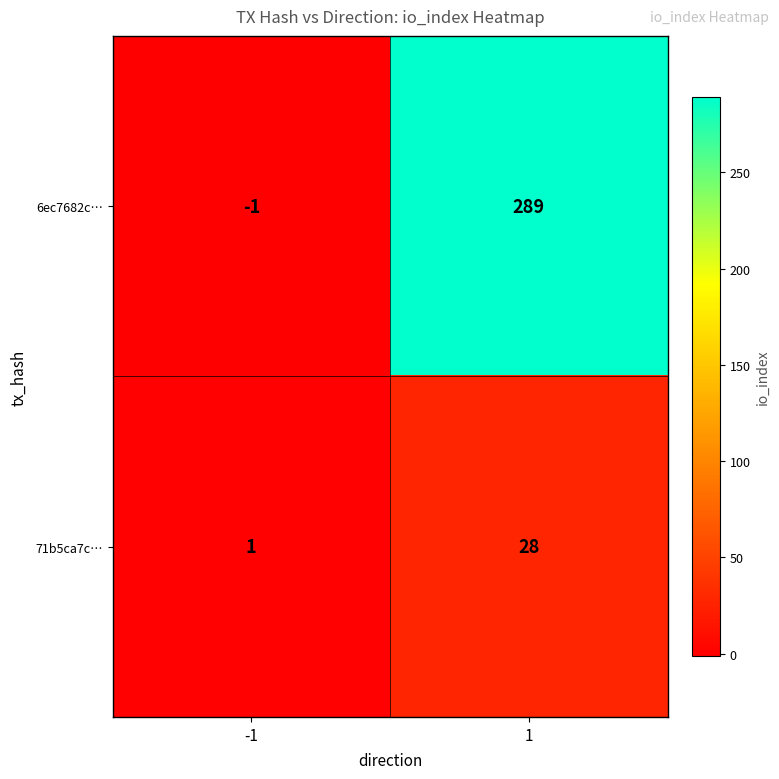

The value of 6ec7682c… at -1 is -1. True or false?

True